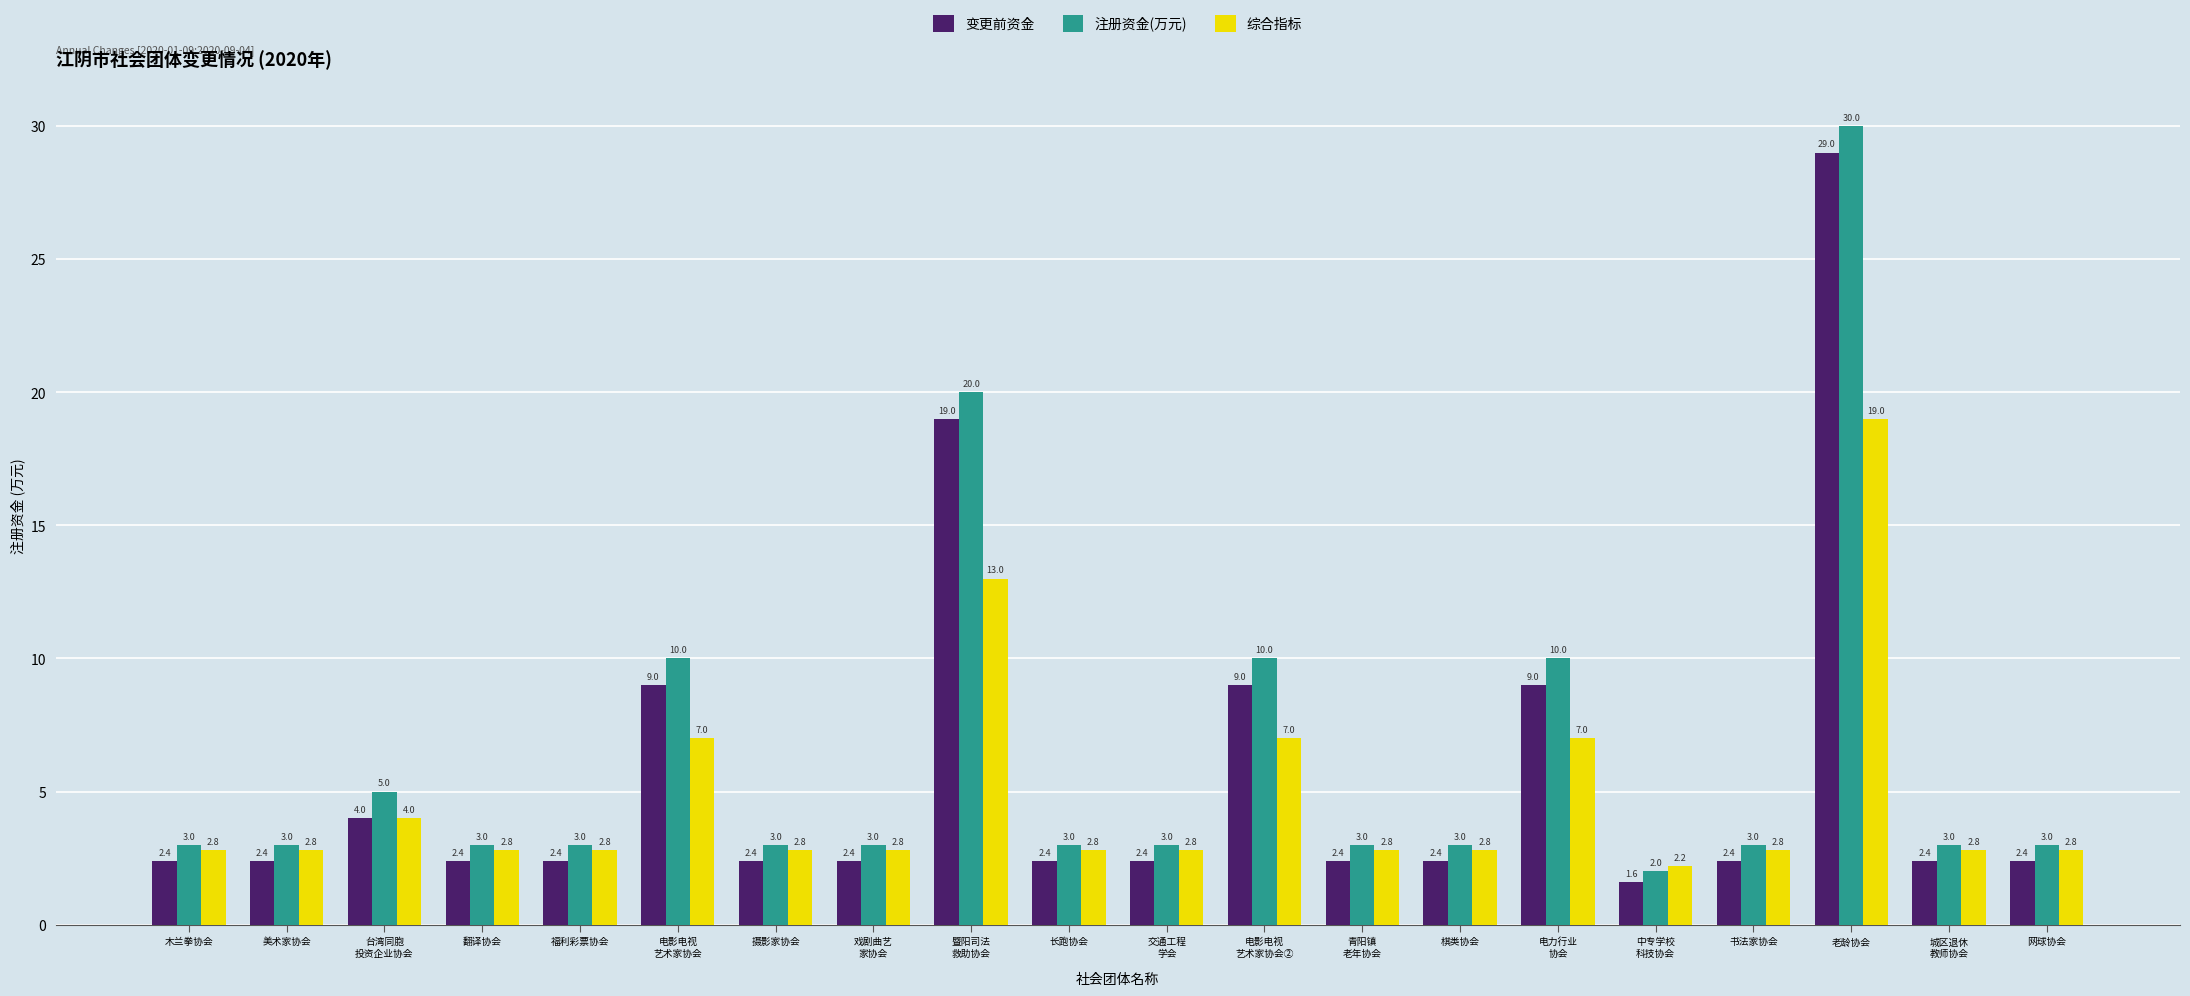

At which category is the sum across all series the highest?

老龄协会